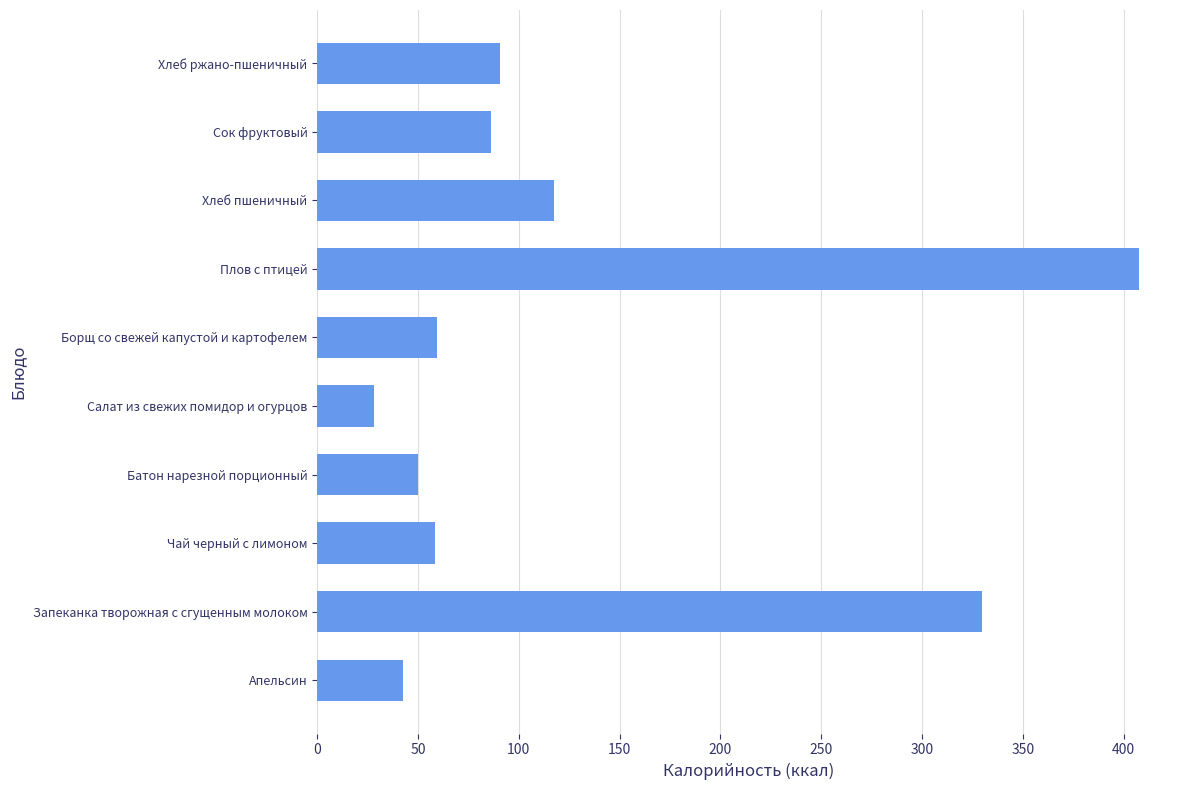

What is the approximate value at Салат из свежих помидор и огурцов?

28.1